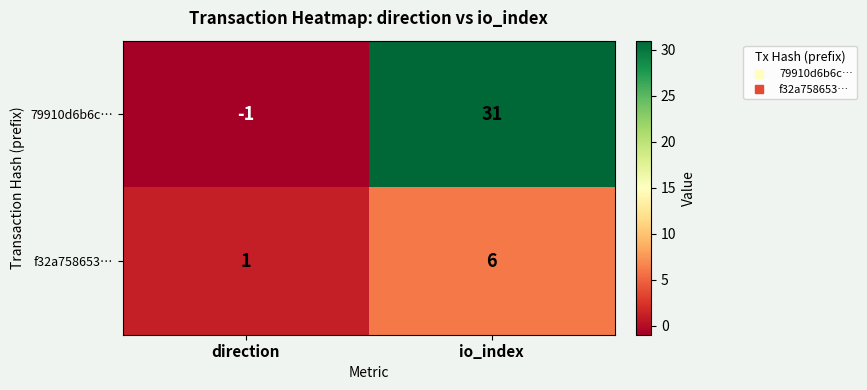

At how many categories does at least one series exceed 30?

1